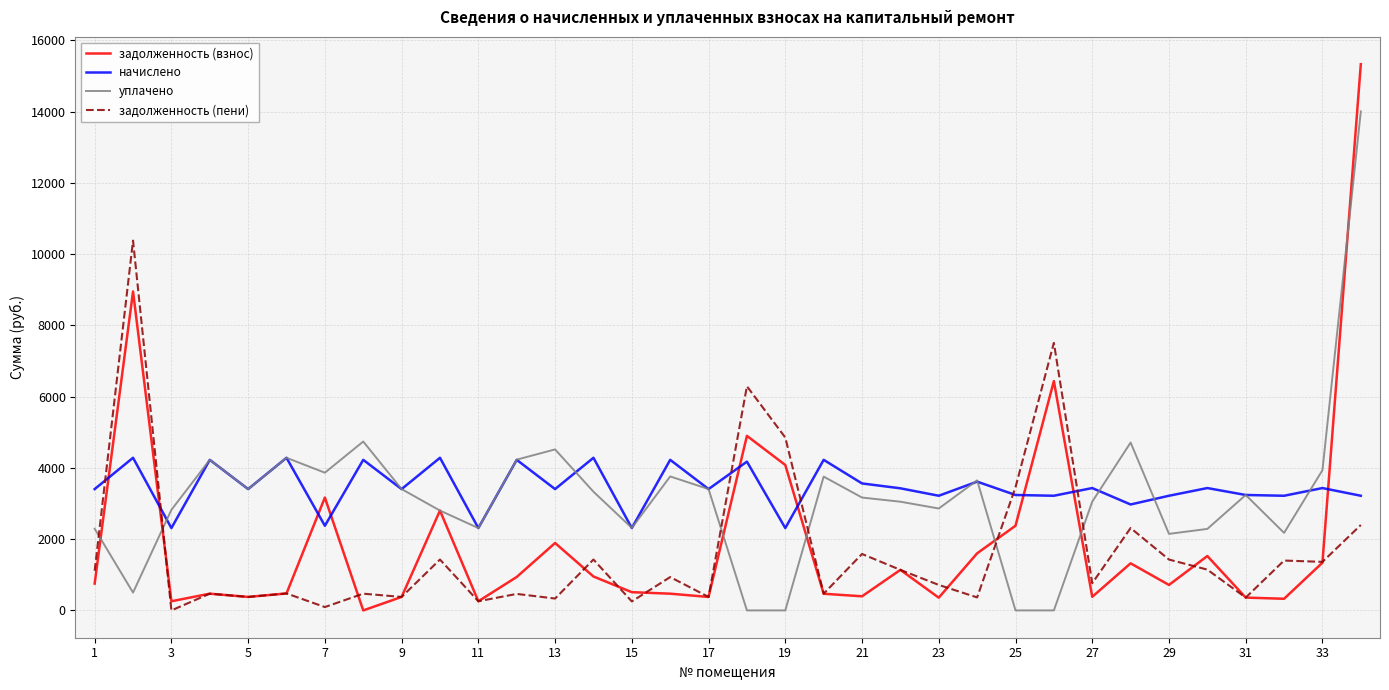

Which series has the widest spread of values?

задолженность (взнос)